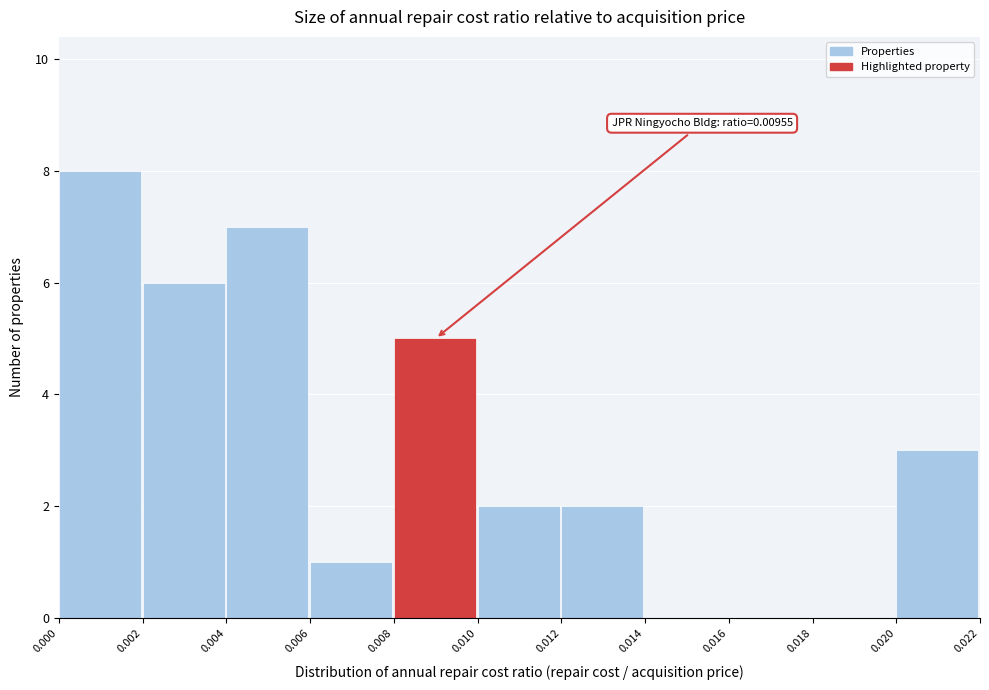

Over which range of the x-axis is the bar tallest?

0.000 to 0.002